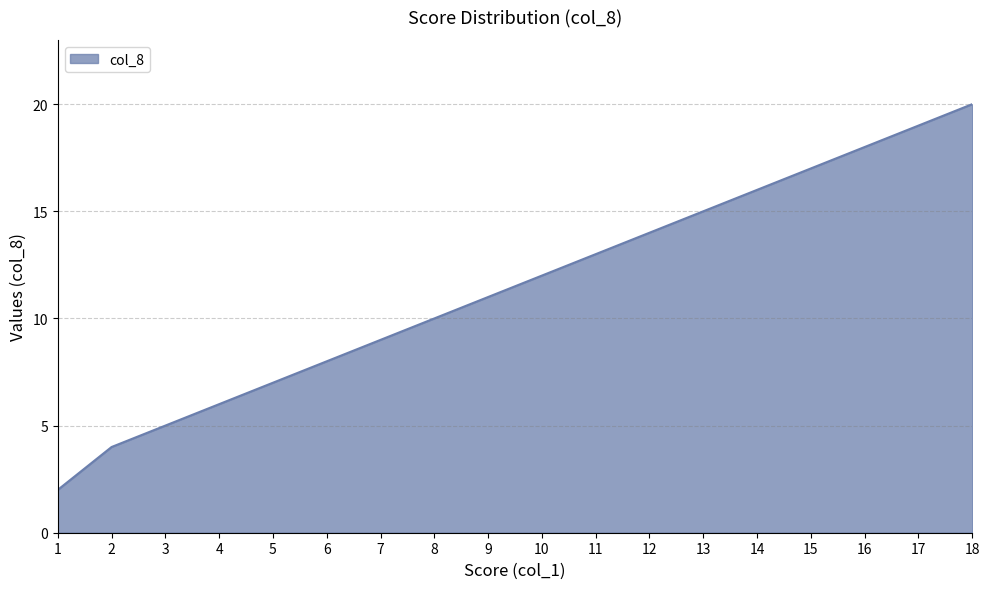

Which label corresponds to the smallest value in the chart?

1